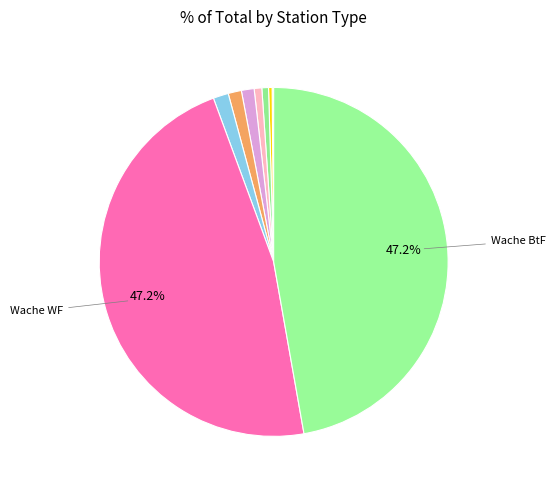

Which category has the biggest portion of the pie?

Wache BtF